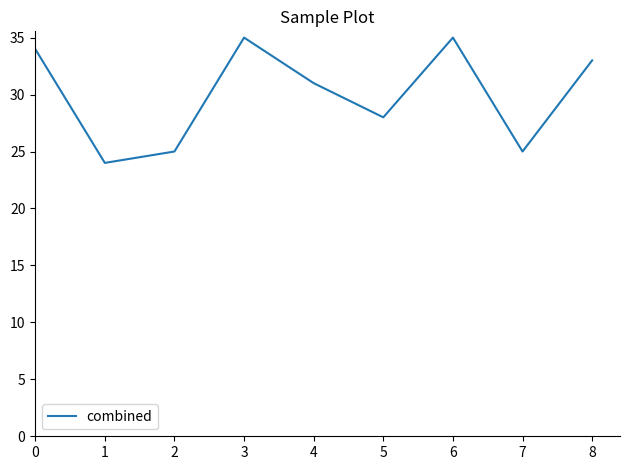

Which has a higher value, 2 or 4?

4